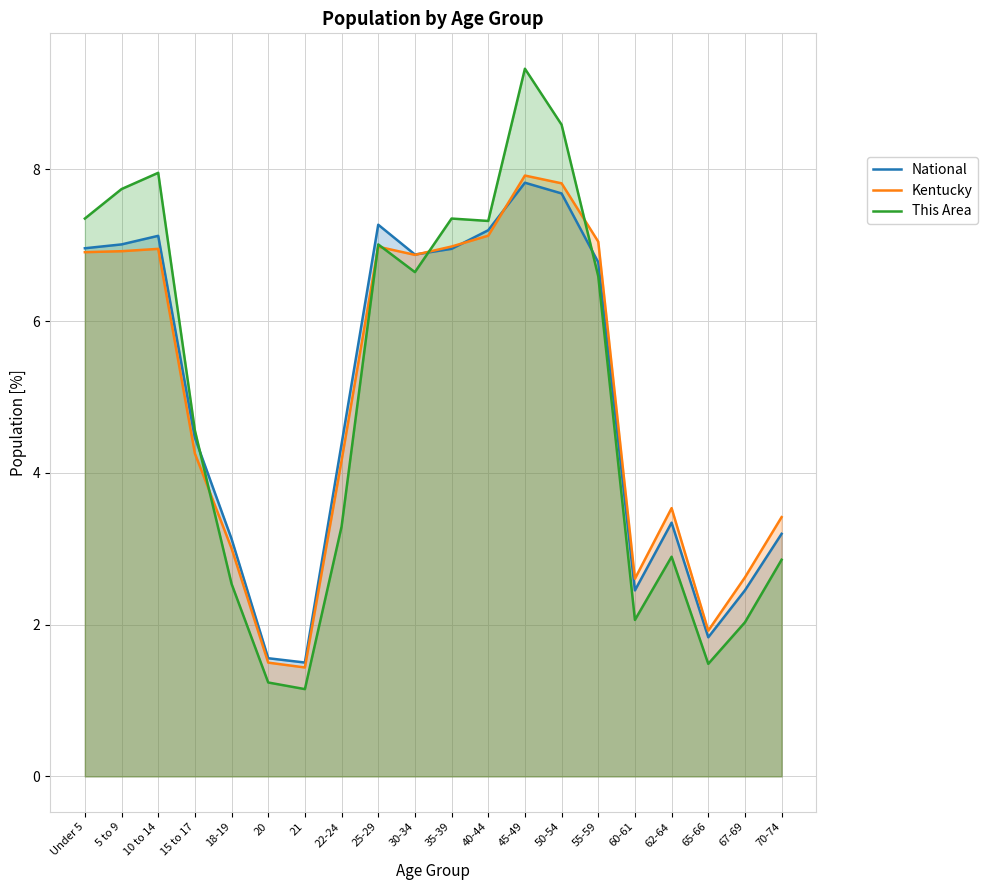

Is it true that Kentucky equals 2.8 at 5 to 9?

False